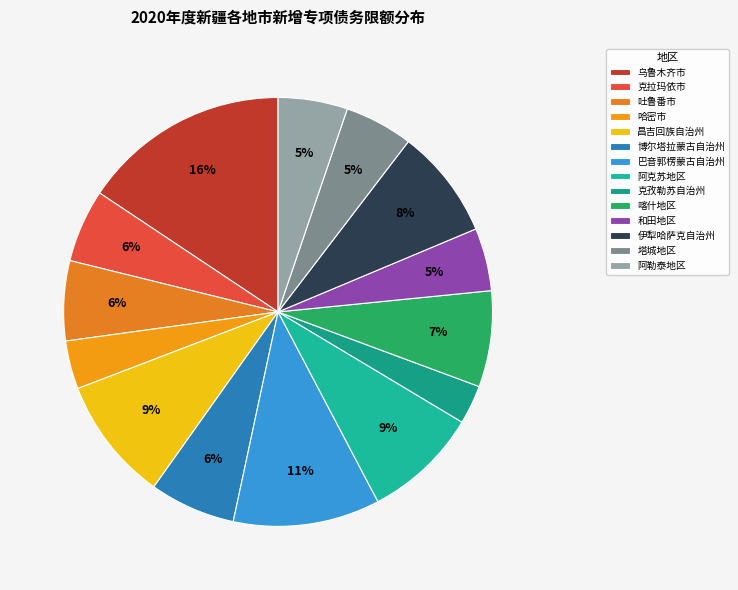

How many segments does this pie chart have?

14